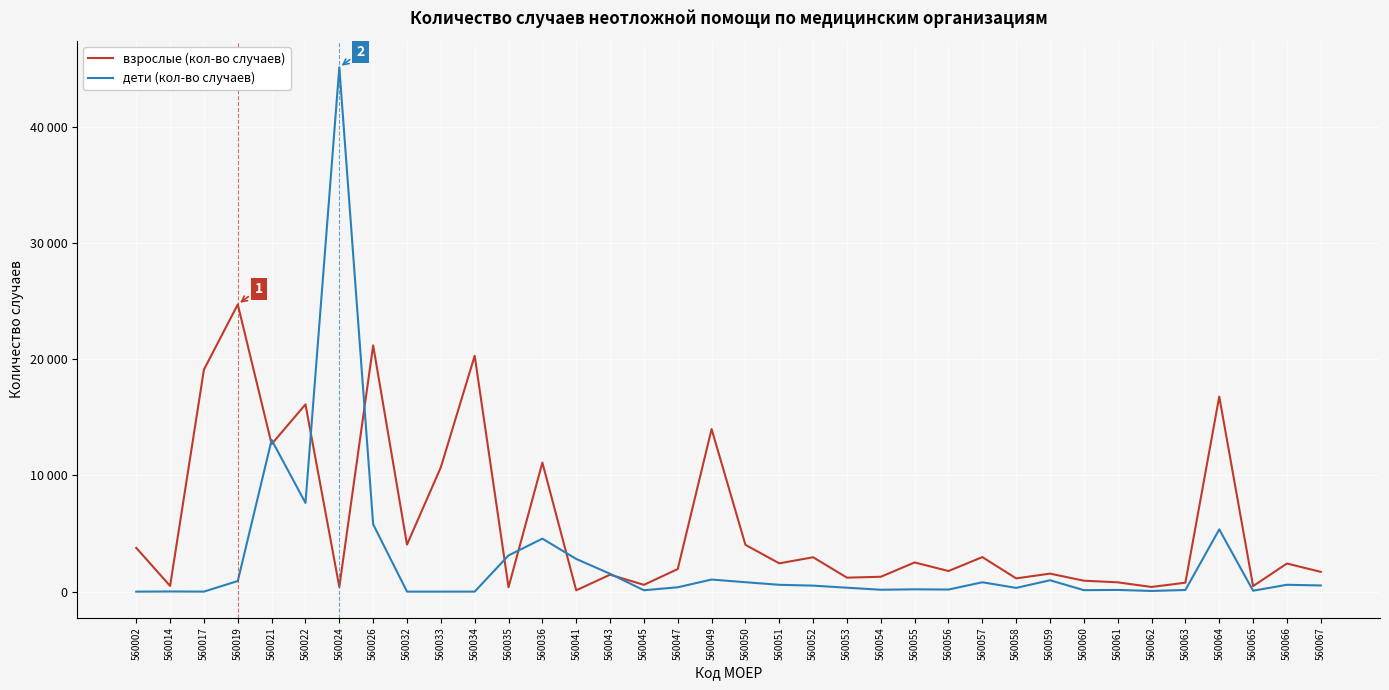

Is this an area chart (filled region under the line)?

No